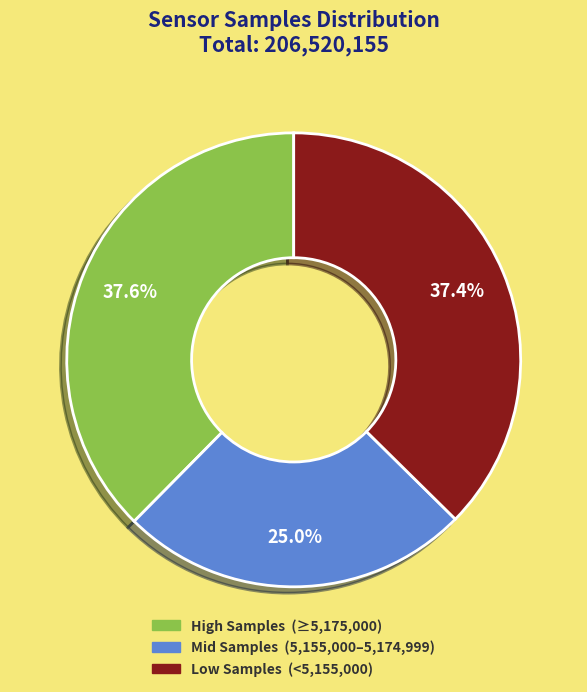

Does any single category account for the majority?

No